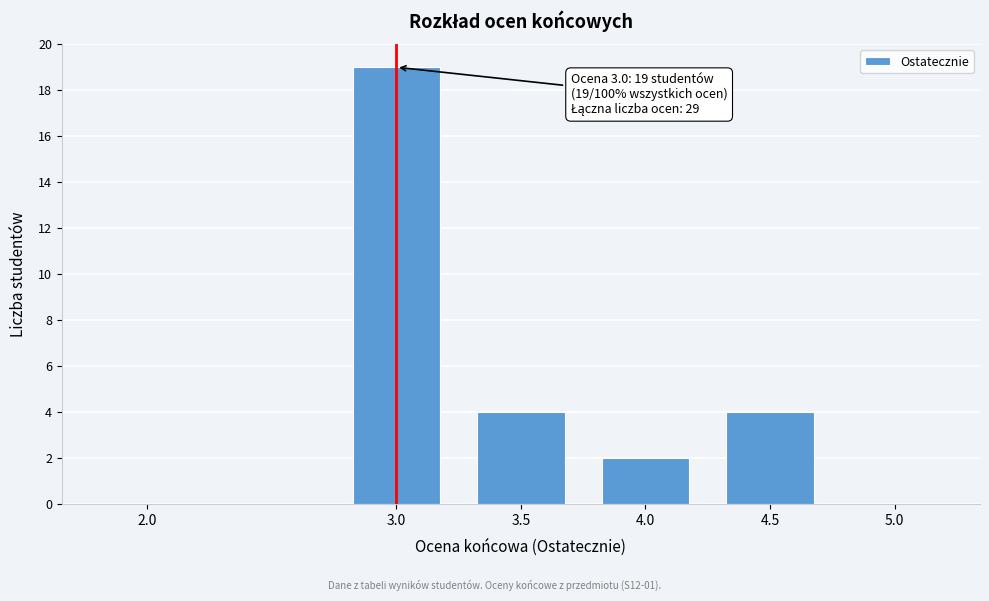

Reading left to right, list all the values displayed in this chart.

2.0=0	3.0=19	3.5=4	4.0=2	4.5=4	5.0=0